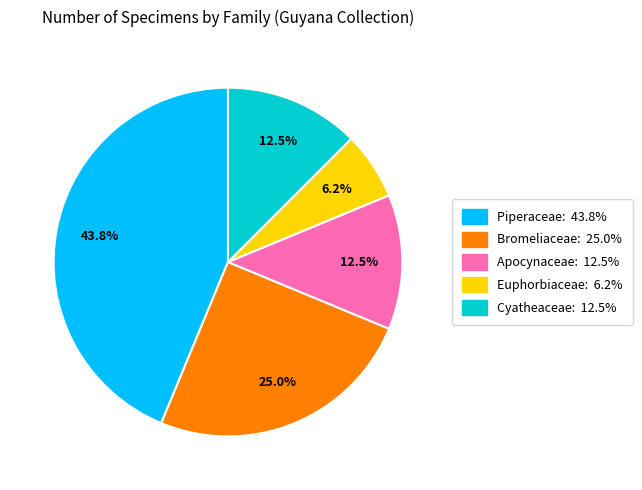

Do Apocynaceae and Cyatheaceae together represent more than half of the pie?

No